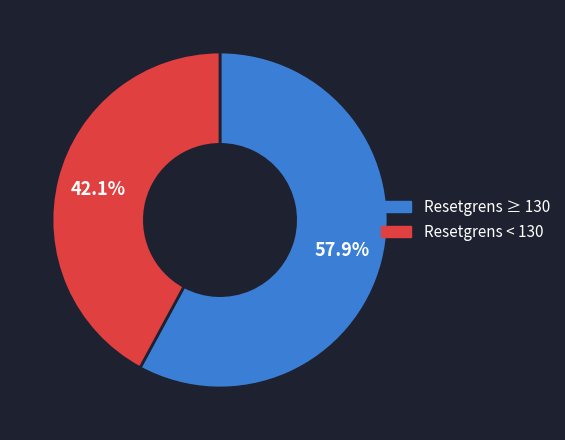

How much of the chart is everything except Resetgrens < 130?

57.9%